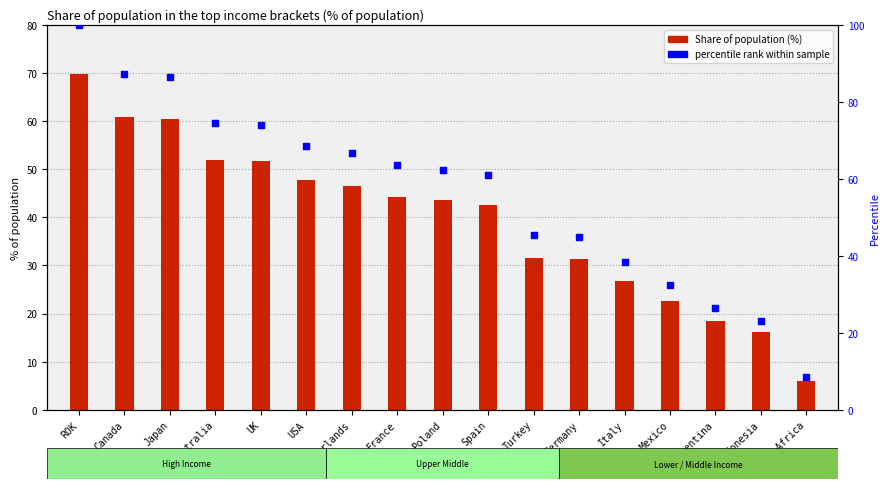

Which series contains the lowest Y value?

Share of population